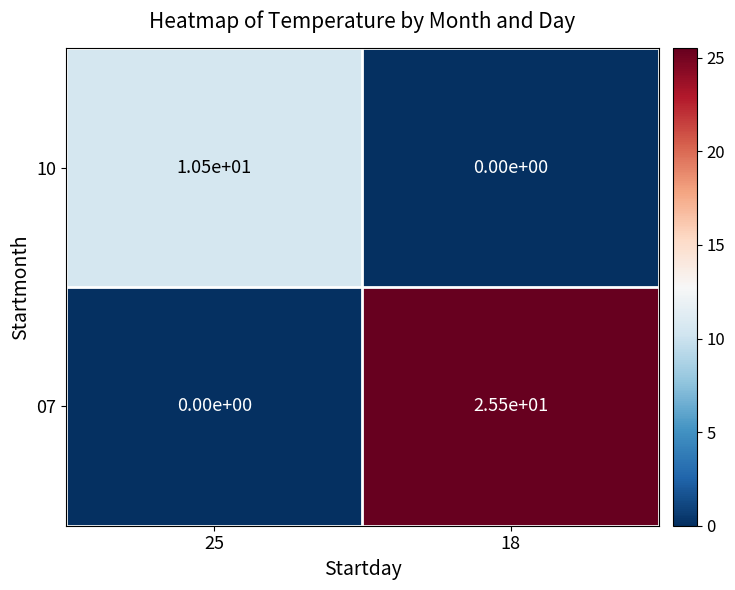

Rank the series by their average value, from highest to lowest.

07, 10